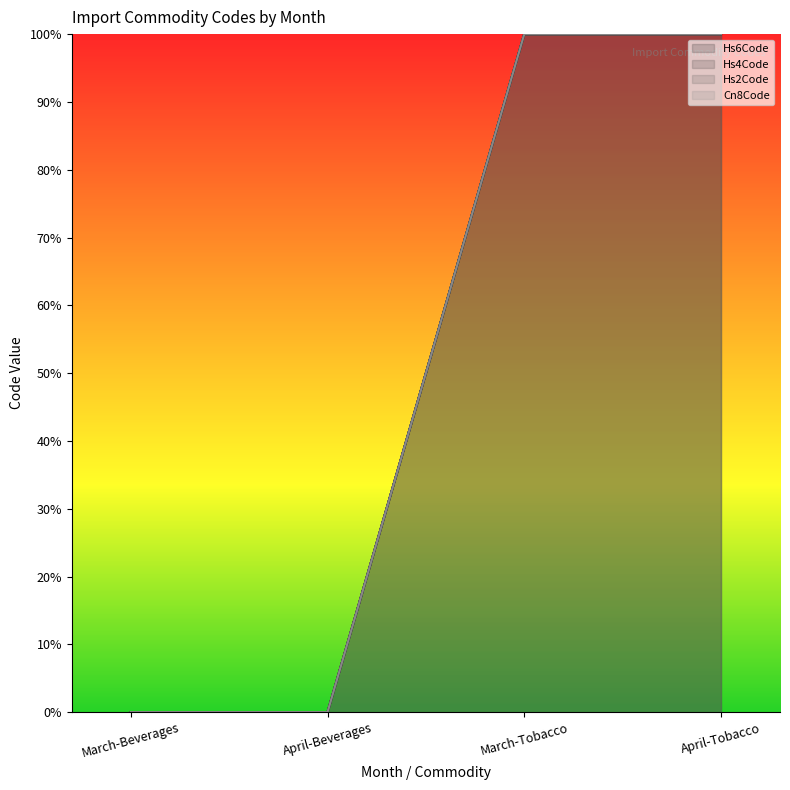

Is the value of Hs6Code at March-Beverages greater than the value of Cn8Code at April-Beverages?

No